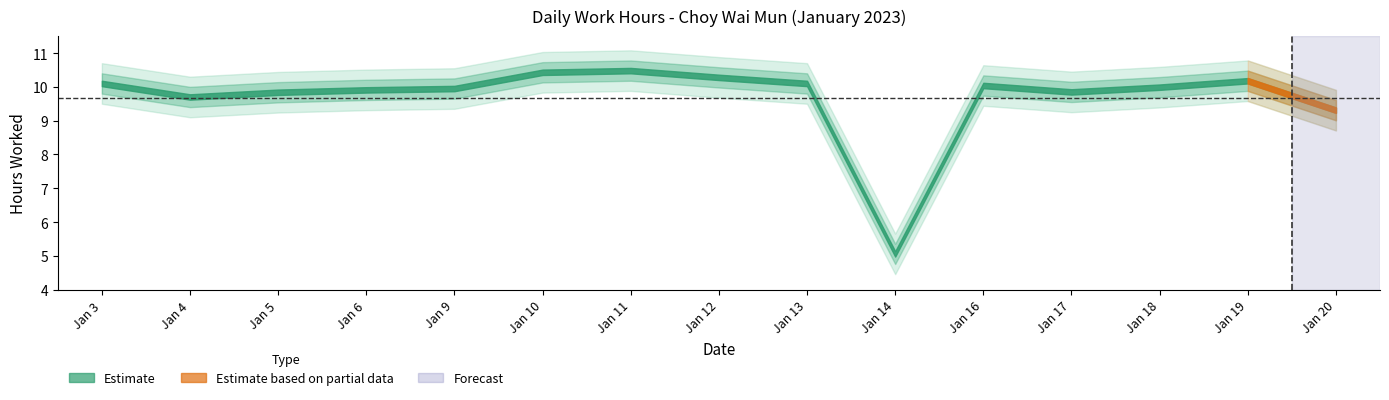

Reading right to left, what are all the values shown in this chart?

20=9.3	19=10.2	18=10.0	17=9.8	16=10.0	14=5.1	13=10.1	12=10.3	11=10.5	10=10.4	9=9.9	6=9.9	5=9.8	4=9.7	3=10.1